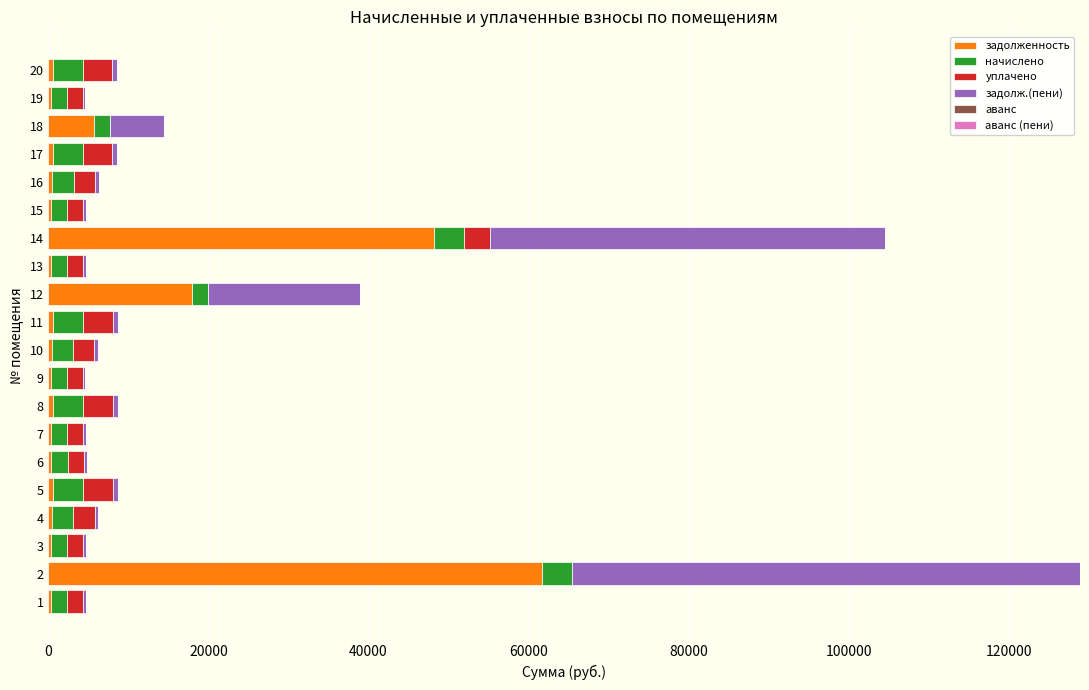

The value of задолженность at 2 is 61670.4. True or false?

True